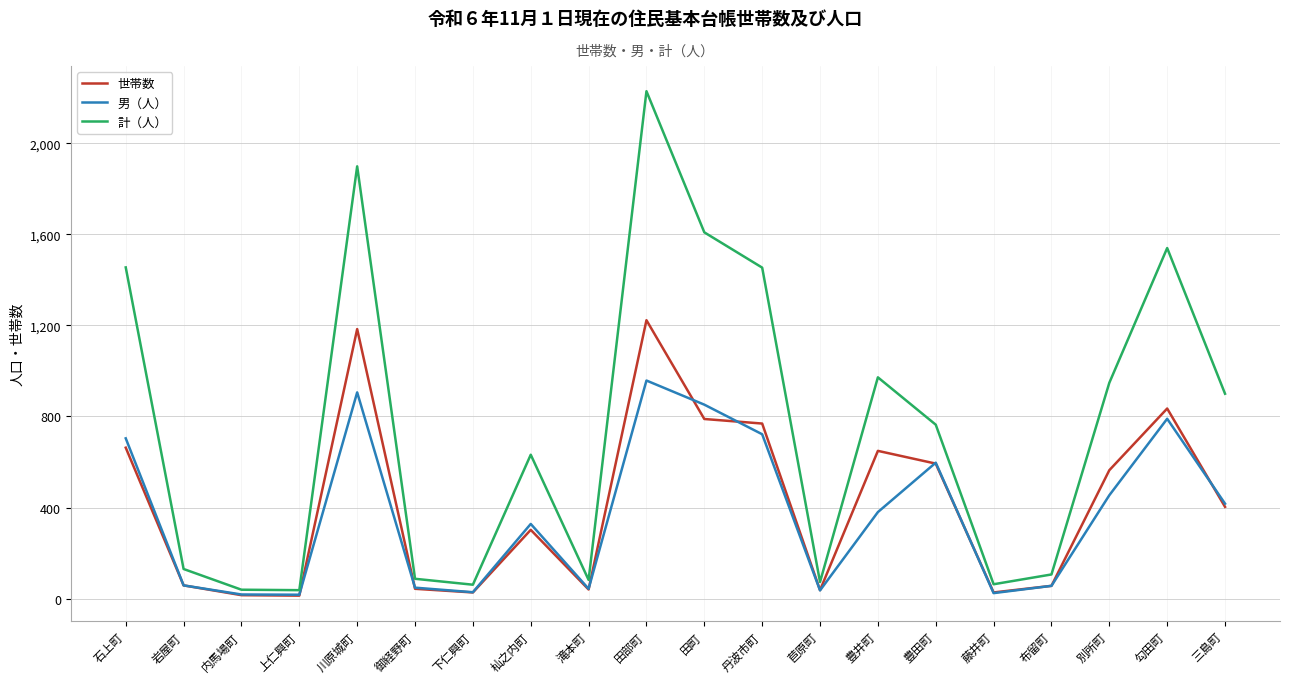

What are all the series names shown in the legend?

世帯数, 男（人）, 計（人）